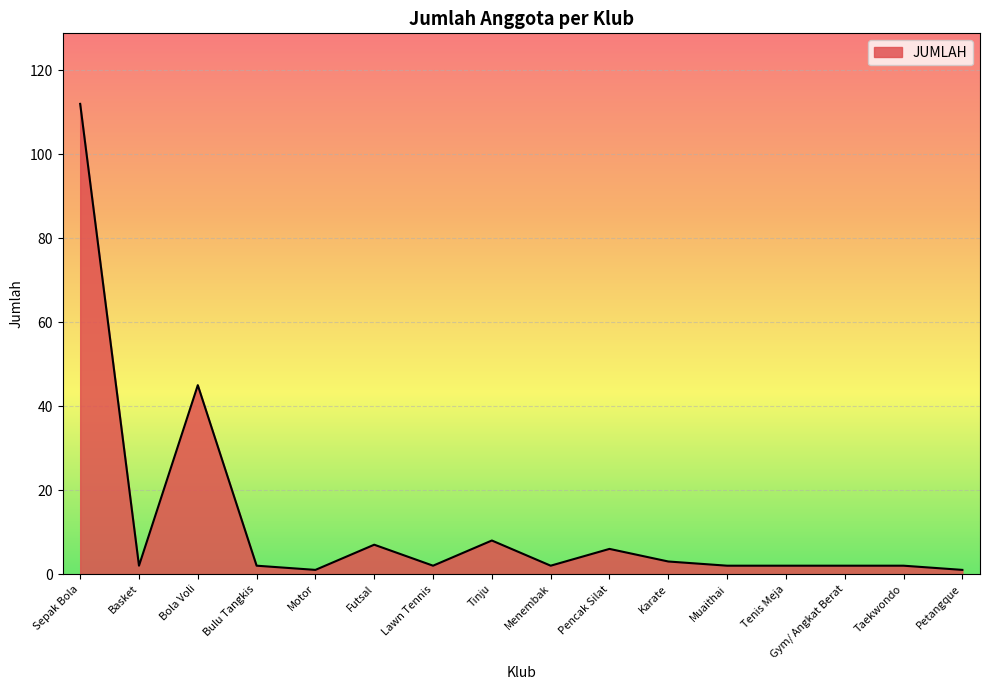

What is the smallest value displayed?

1